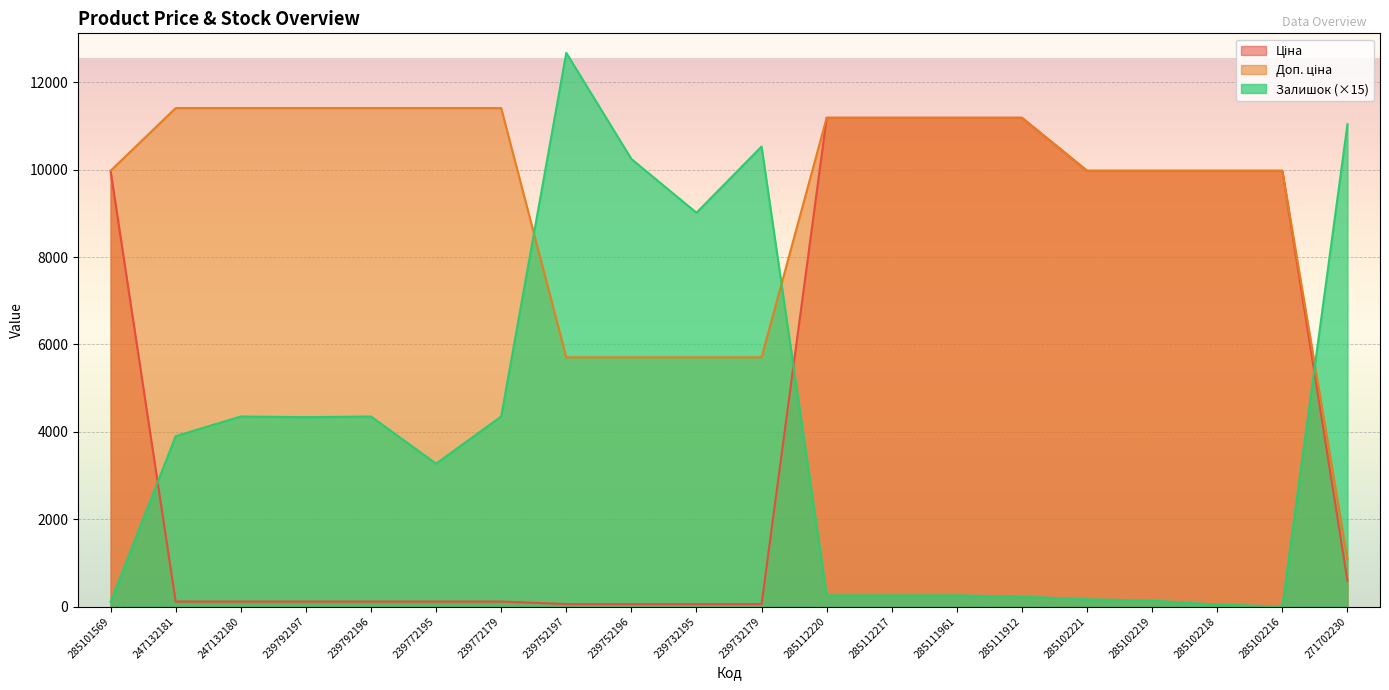

Which series changed the most between 247132181 and 247132180?

Залишок (×15)